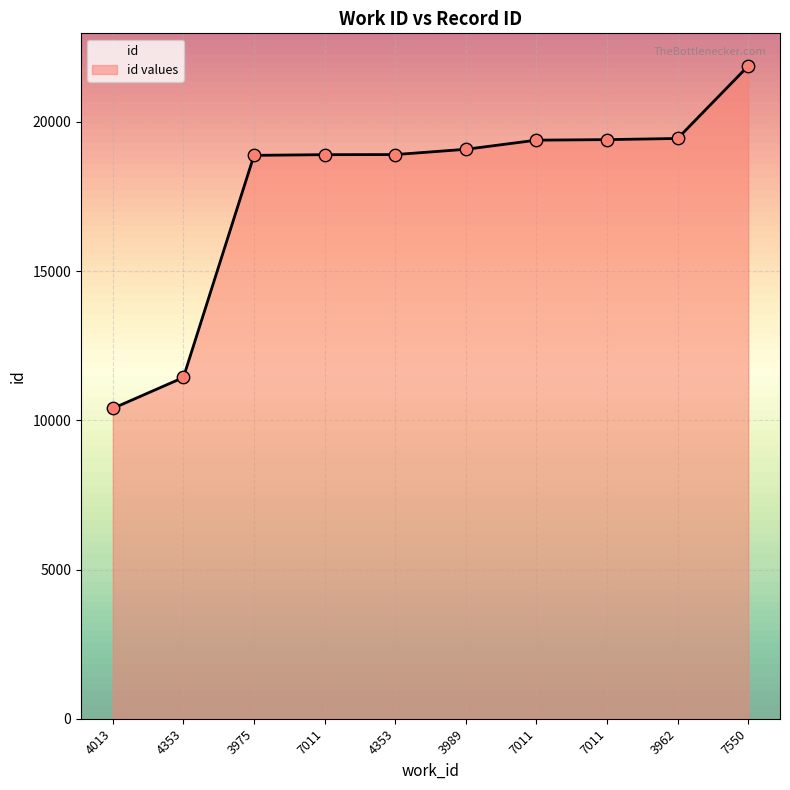

What is the change in value from 7011 to 7011?

+486